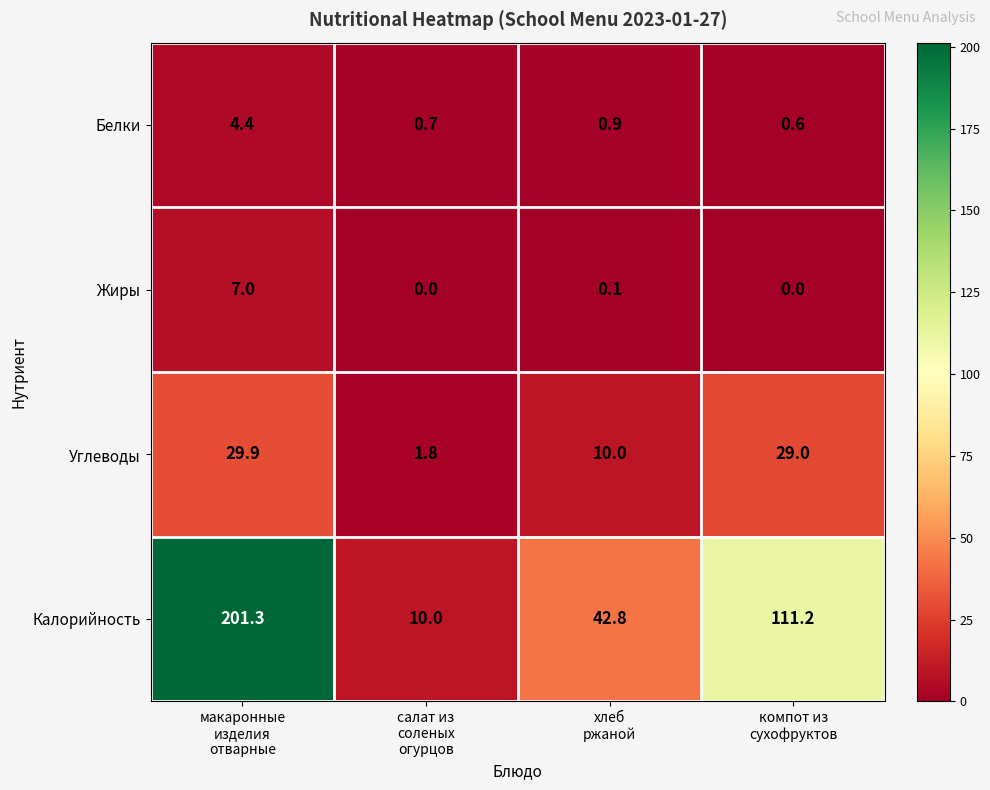

What is the maximum value for Углеводы?

29.9